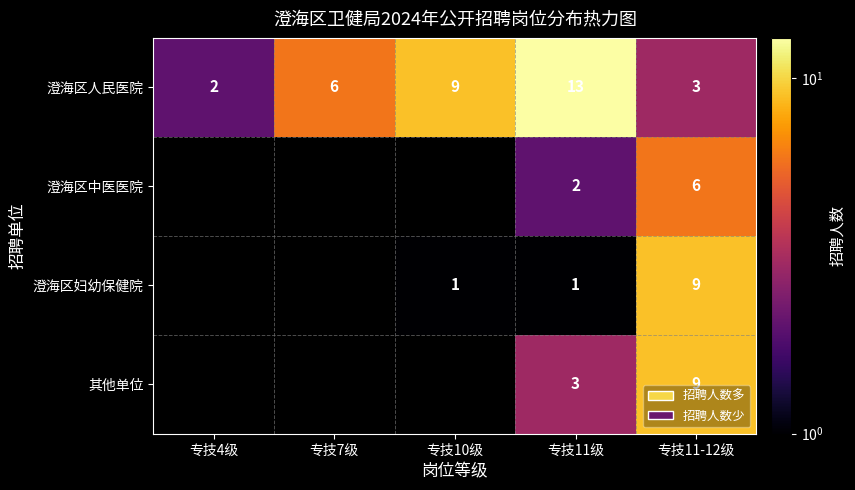

At 专技11级, list the series in order from largest to smallest.

澄海区人民医院, 其他单位, 澄海区中医医院, 澄海区妇幼保健院